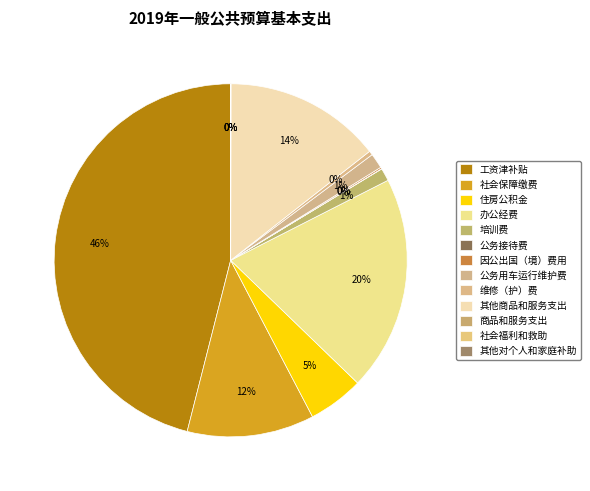

Is it true that 住房公积金 is 5% of the pie?

True